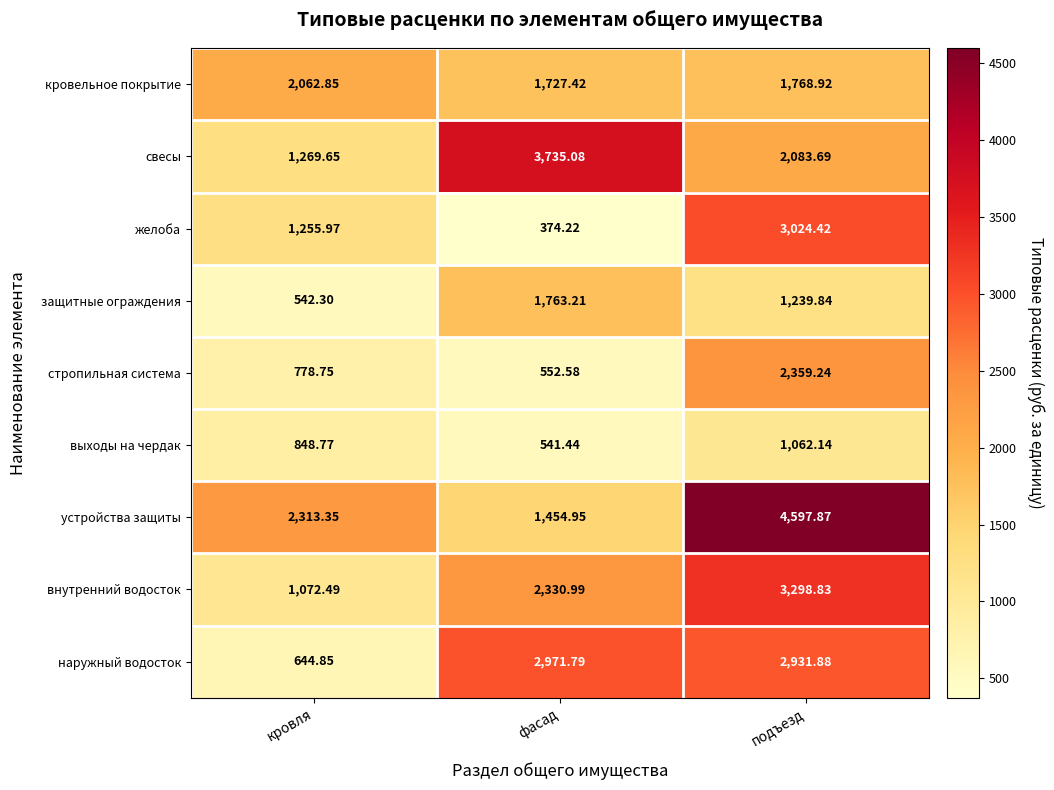

Which label corresponds to the largest value in the chart?

подъезд